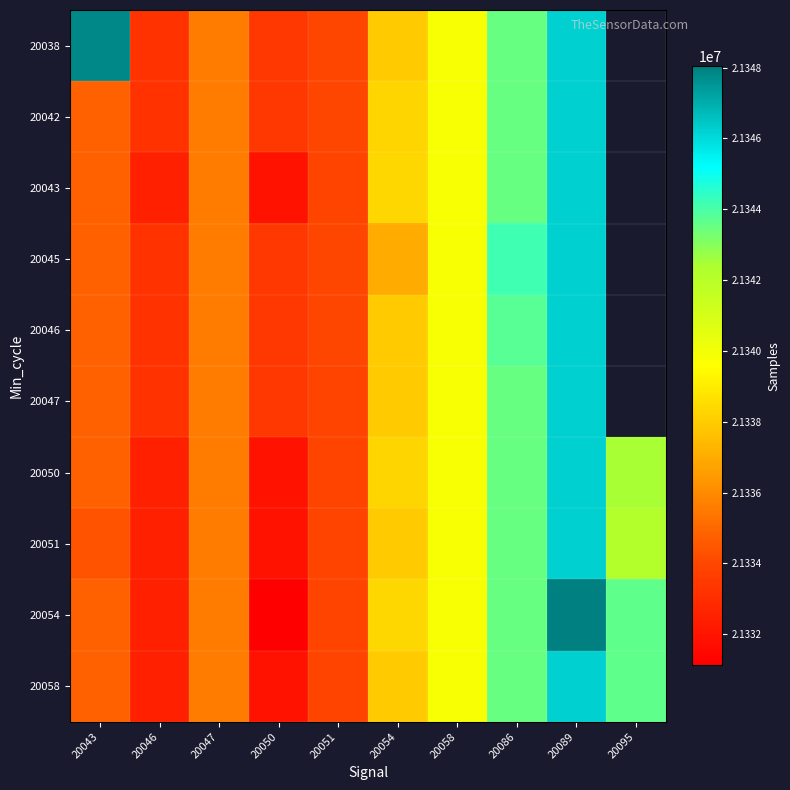

Which series has the largest total across all categories?

20054